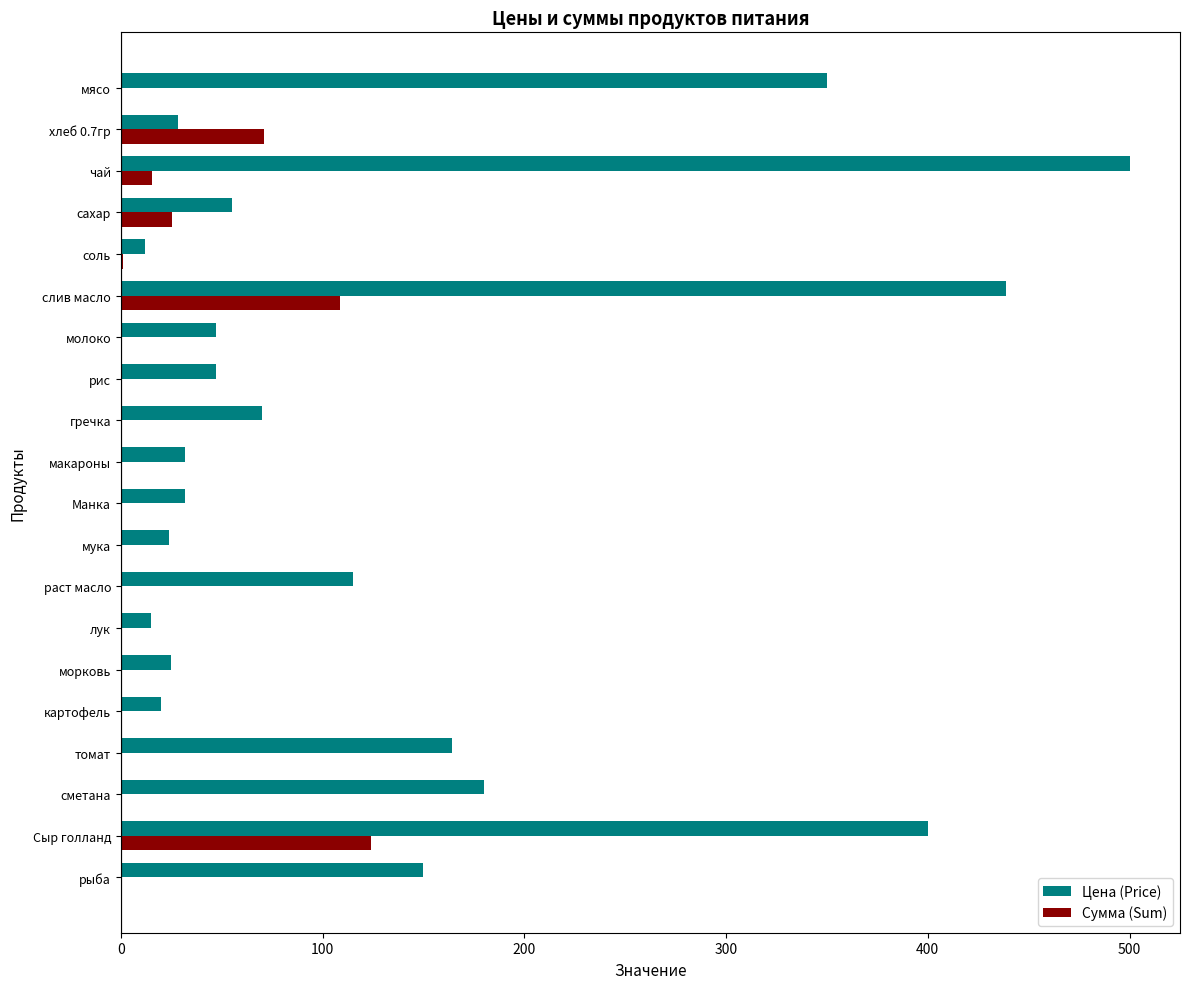

True or false: Сумма (Sum) has a value of 74.4 at мука.

False